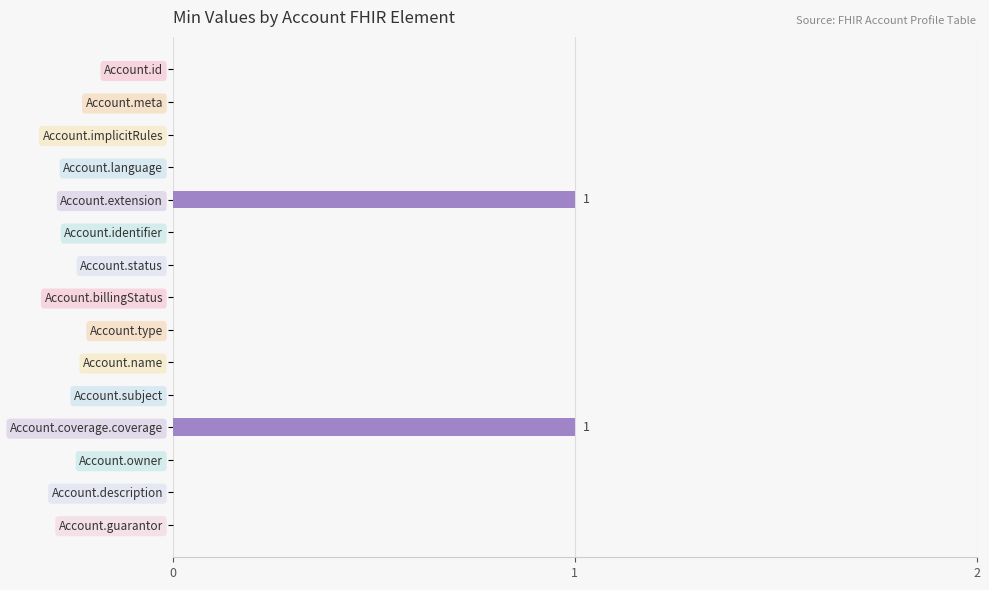

True or false: the data shows 1 at Account.description.

False